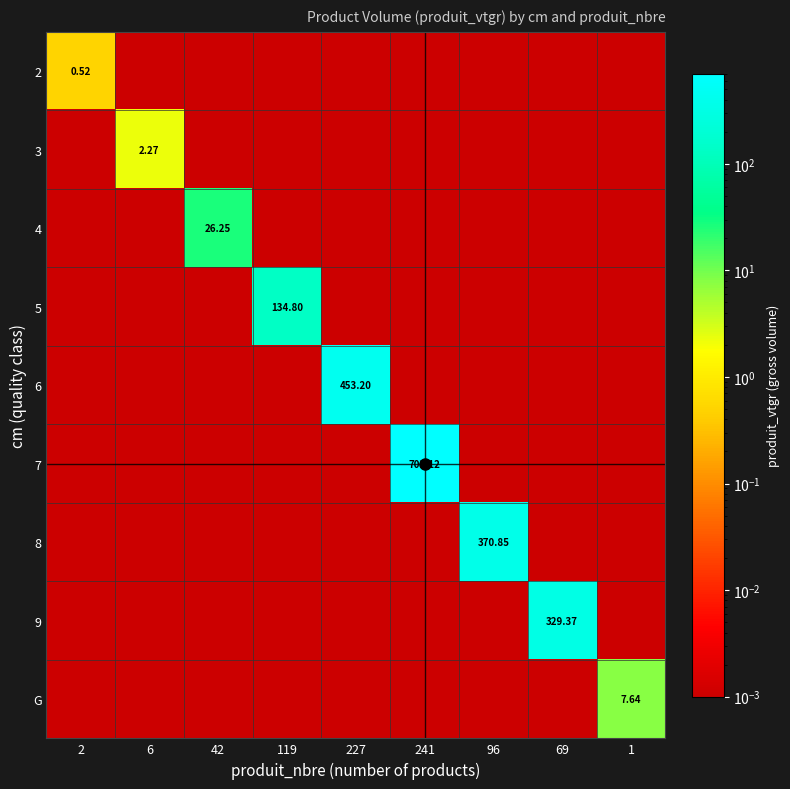

At which category is the sum across all series the highest?

241